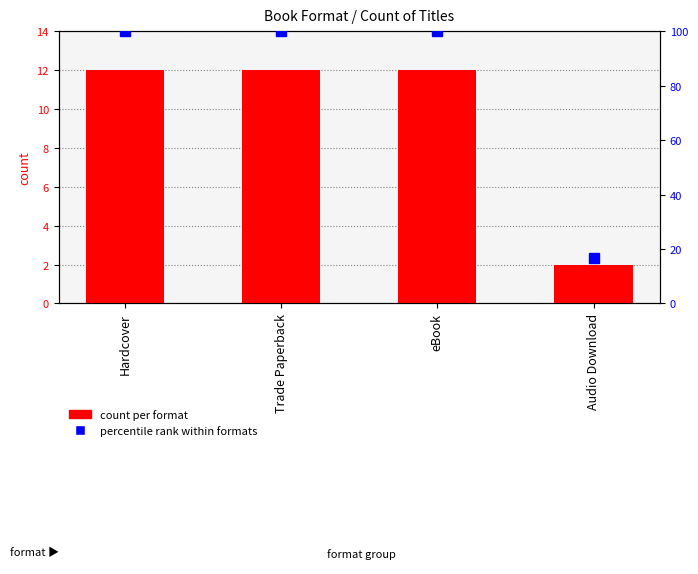

How many bars are there in total?

4